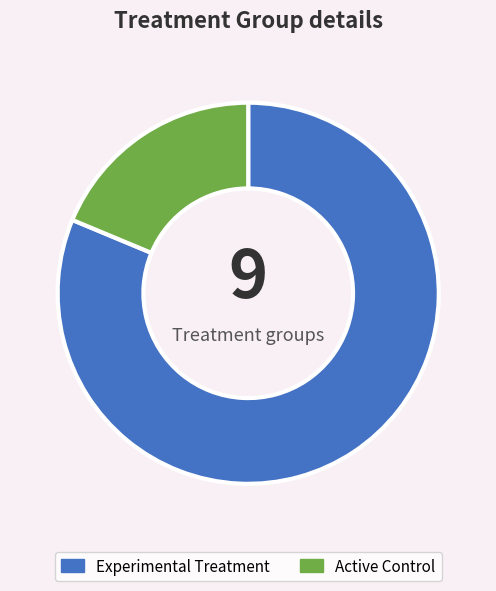

Does any single category account for the majority?

Yes